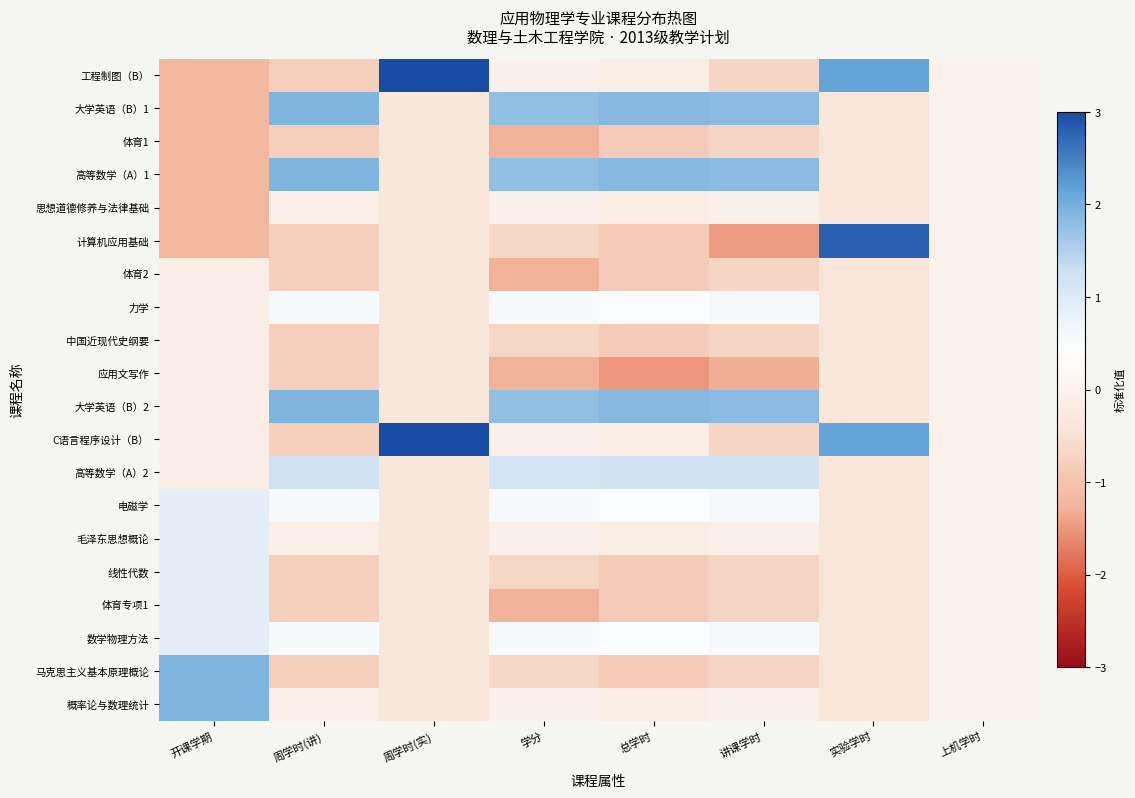

Reading left to right, transcribe all the data shown in this chart.

工程制图（B）: 开课学期=-1.2	周学时(讲)=-0.8	周学时(实)=3.0	学分=-0.1	总学时=-0.2	讲课学时=-0.7	实验学时=2.2	上机学时=0.0
大学英语（B）1: 开课学期=-1.2	周学时(讲)=1.9	周学时(实)=-0.3	学分=1.8	总学时=1.9	讲课学时=1.8	实验学时=-0.4	上机学时=0.0
体育1: 开课学期=-1.2	周学时(讲)=-0.8	周学时(实)=-0.3	学分=-1.3	总学时=-0.8	讲课学时=-0.7	实验学时=-0.4	上机学时=0.0
高等数学（A）1: 开课学期=-1.2	周学时(讲)=1.9	周学时(实)=-0.3	学分=1.8	总学时=1.9	讲课学时=1.8	实验学时=-0.4	上机学时=0.0
思想道德修养与法律基础: 开课学期=-1.2	周学时(讲)=-0.1	周学时(实)=-0.3	学分=-0.1	总学时=-0.2	讲课学时=-0.1	实验学时=-0.4	上机学时=0.0
计算机应用基础: 开课学期=-1.2	周学时(讲)=-0.8	周学时(实)=-0.3	学分=-0.7	总学时=-0.8	讲课学时=-1.5	实验学时=2.8	上机学时=0.0
体育2: 开课学期=-0.2	周学时(讲)=-0.8	周学时(实)=-0.3	学分=-1.3	总学时=-0.8	讲课学时=-0.7	实验学时=-0.4	上机学时=0.0
力学: 开课学期=-0.2	周学时(讲)=0.5	周学时(实)=-0.3	学分=0.5	总学时=0.5	讲课学时=0.6	实验学时=-0.4	上机学时=0.0
中国近现代史纲要: 开课学期=-0.2	周学时(讲)=-0.8	周学时(实)=-0.3	学分=-0.7	总学时=-0.8	讲课学时=-0.7	实验学时=-0.4	上机学时=0.0
应用文写作: 开课学期=-0.2	周学时(讲)=-0.8	周学时(实)=-0.3	学分=-1.3	总学时=-1.5	讲课学时=-1.3	实验学时=-0.4	上机学时=0.0
大学英语（B）2: 开课学期=-0.2	周学时(讲)=1.9	周学时(实)=-0.3	学分=1.8	总学时=1.9	讲课学时=1.8	实验学时=-0.4	上机学时=0.0
C语言程序设计（B）: 开课学期=-0.2	周学时(讲)=-0.8	周学时(实)=3.0	学分=-0.1	总学时=-0.2	讲课学时=-0.7	实验学时=2.2	上机学时=0.0
高等数学（A）2: 开课学期=-0.2	周学时(讲)=1.2	周学时(实)=-0.3	学分=1.2	总学时=1.2	讲课学时=1.2	实验学时=-0.4	上机学时=0.0
电磁学: 开课学期=0.9	周学时(讲)=0.5	周学时(实)=-0.3	学分=0.5	总学时=0.5	讲课学时=0.6	实验学时=-0.4	上机学时=0.0
毛泽东思想概论: 开课学期=0.9	周学时(讲)=-0.1	周学时(实)=-0.3	学分=-0.1	总学时=-0.2	讲课学时=-0.1	实验学时=-0.4	上机学时=0.0
线性代数: 开课学期=0.9	周学时(讲)=-0.8	周学时(实)=-0.3	学分=-0.7	总学时=-0.8	讲课学时=-0.7	实验学时=-0.4	上机学时=0.0
体育专项1: 开课学期=0.9	周学时(讲)=-0.8	周学时(实)=-0.3	学分=-1.3	总学时=-0.8	讲课学时=-0.7	实验学时=-0.4	上机学时=0.0
数学物理方法: 开课学期=0.9	周学时(讲)=0.5	周学时(实)=-0.3	学分=0.5	总学时=0.5	讲课学时=0.6	实验学时=-0.4	上机学时=0.0
马克思主义基本原理概论: 开课学期=1.9	周学时(讲)=-0.8	周学时(实)=-0.3	学分=-0.7	总学时=-0.8	讲课学时=-0.7	实验学时=-0.4	上机学时=0.0
概率论与数理统计: 开课学期=1.9	周学时(讲)=-0.1	周学时(实)=-0.3	学分=-0.1	总学时=-0.2	讲课学时=-0.1	实验学时=-0.4	上机学时=0.0